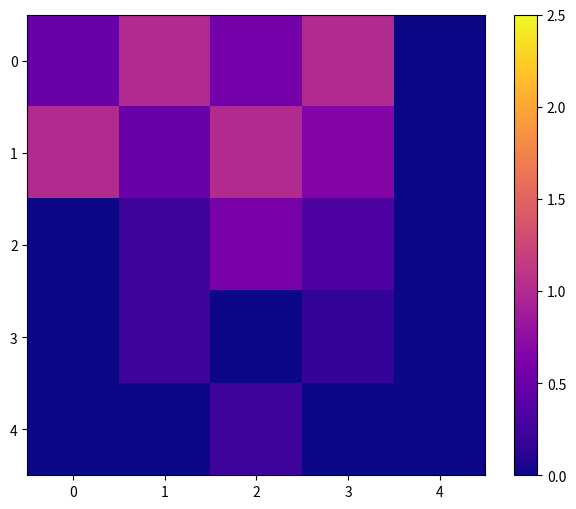

Which has a higher value, 3 or 4?

3